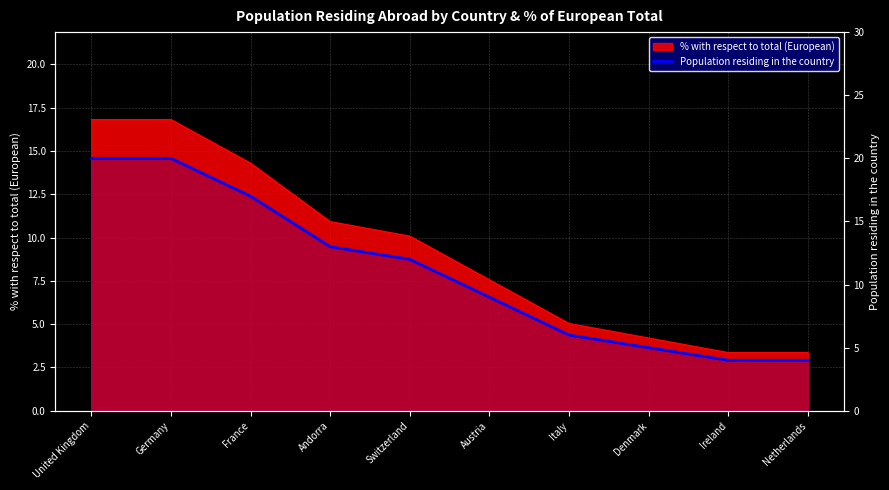

Reading left to right, extract all data points from this chart.

United Kingdom=20	Germany=20	France=17	Andorra=13	Switzerland=12	Austria=9	Italy=6	Denmark=5	Ireland=4	Netherlands=4